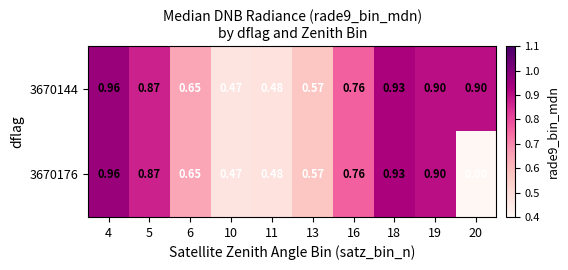

Which series has the largest total across all categories?

3670144